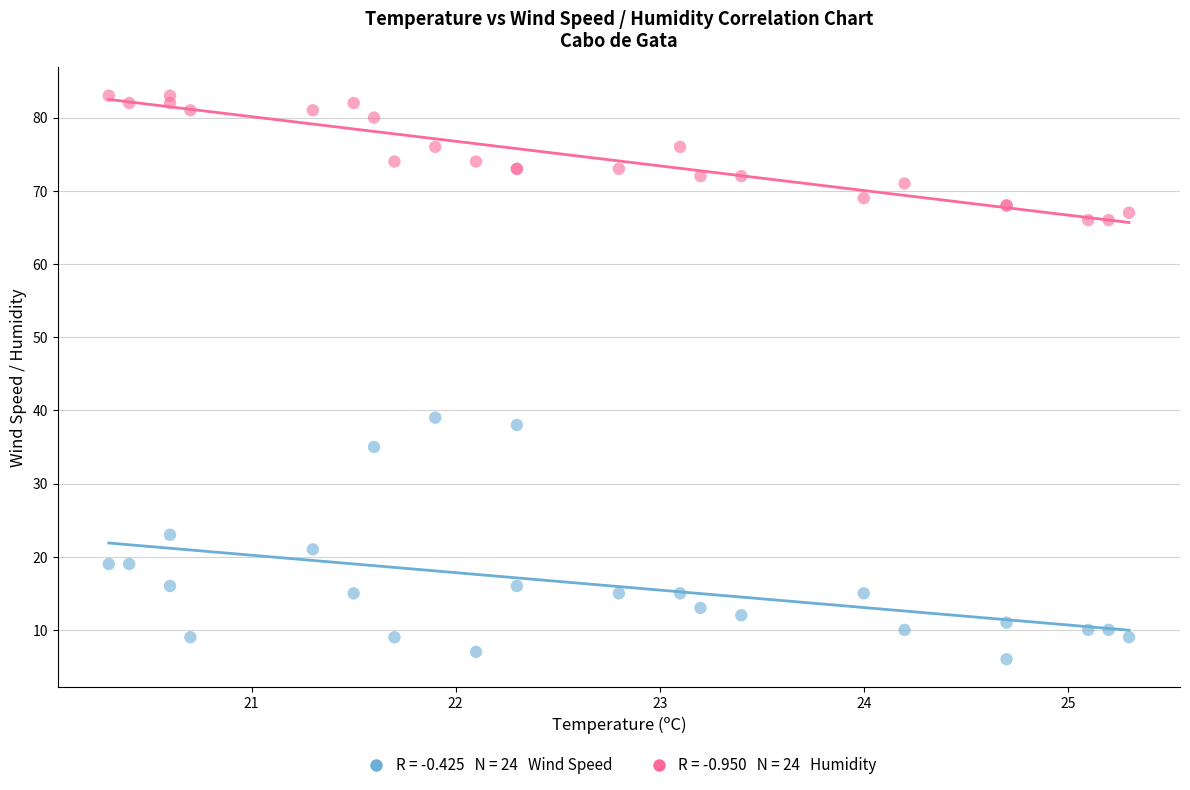

Across all series, what Y value is closest to 44?

39